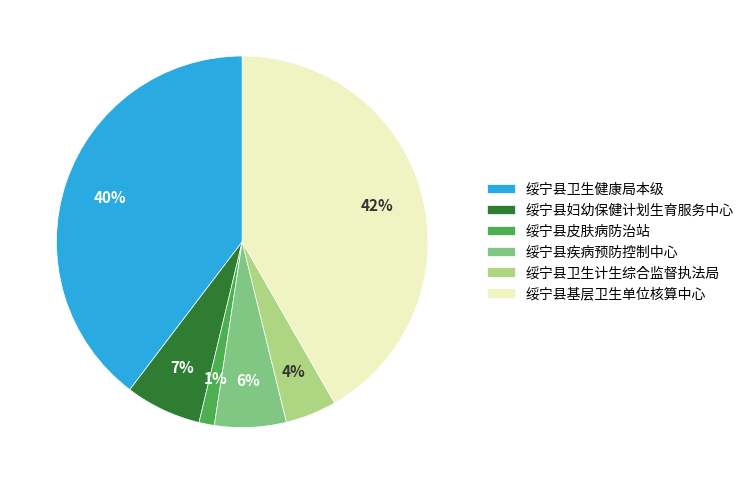

Is the sum of 绥宁县基层卫生单位核算中心 and 绥宁县卫生健康局本级 greater than half?

Yes